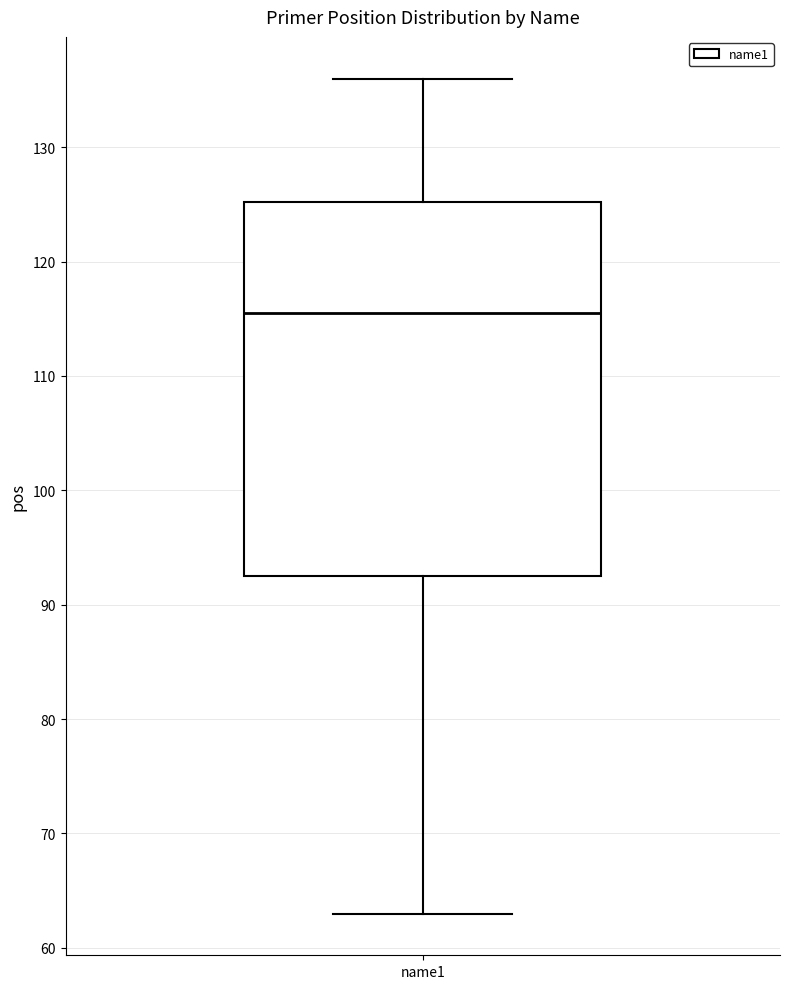

Where is the lower edge of the box for name1 on the y-axis? The values are not printed on the chart, so give them approximately, as read against the axis.

93